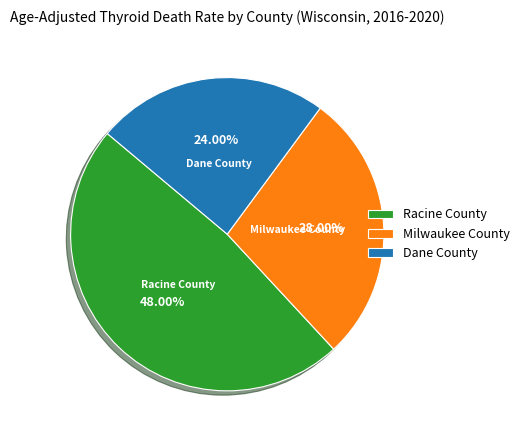

What portion of the pie excludes Milwaukee County?

72.0%